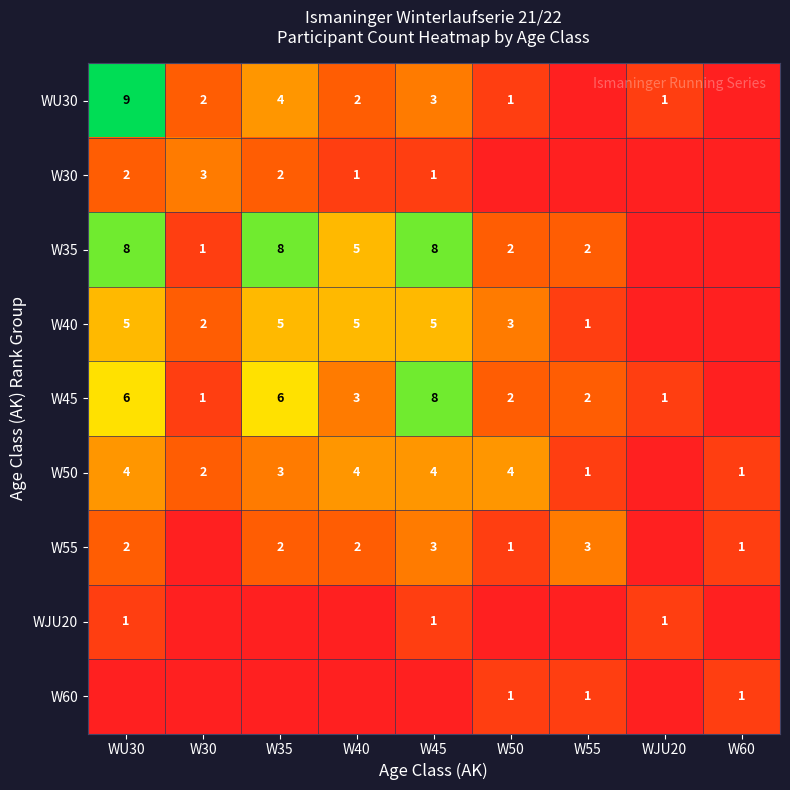

True or false: W40 has a value of 3 at W50.

True